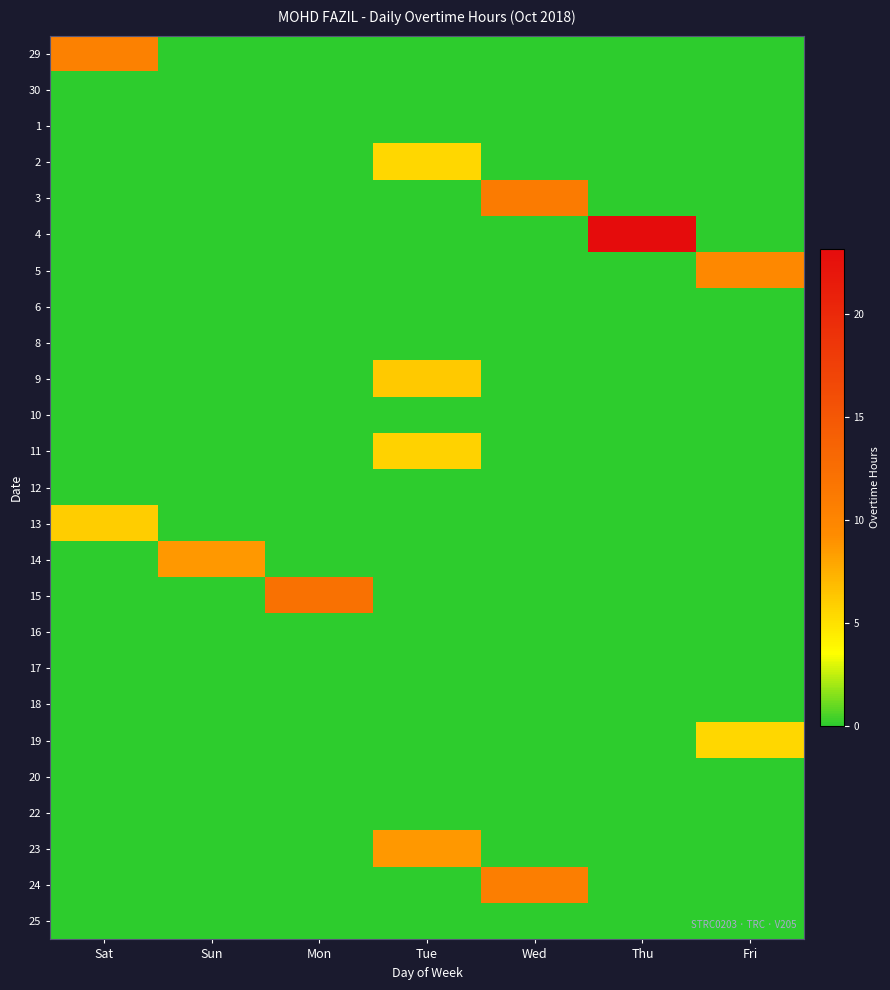

How many data points does each series have?

7